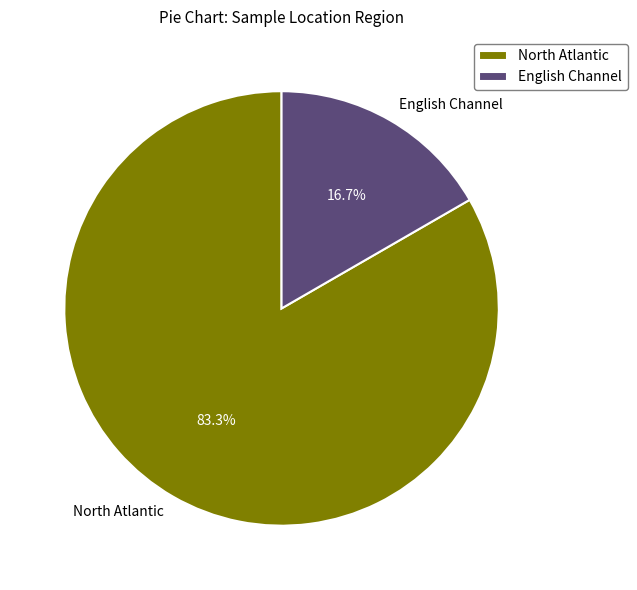

Rank the categories by value from highest to lowest.

North Atlantic, English Channel